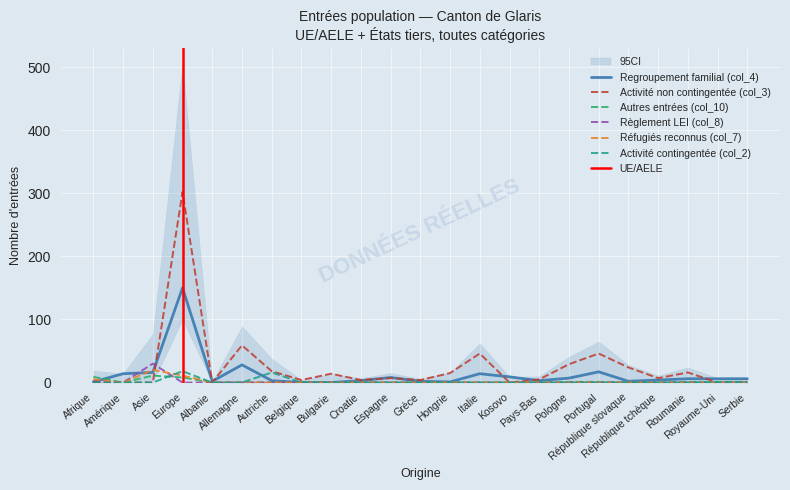

Which series has the widest spread of values?

Activité non contingentée (col_3)